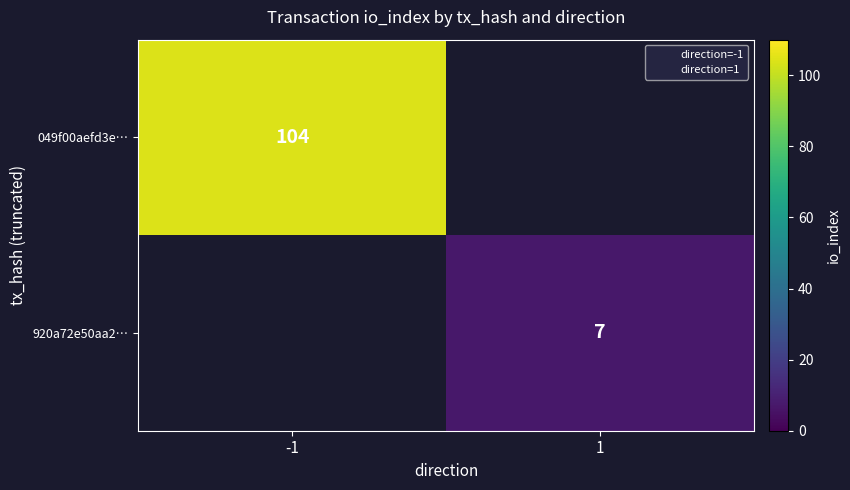

True or false: 920a72e50aa2… has a value of 7.0 at 1.

True